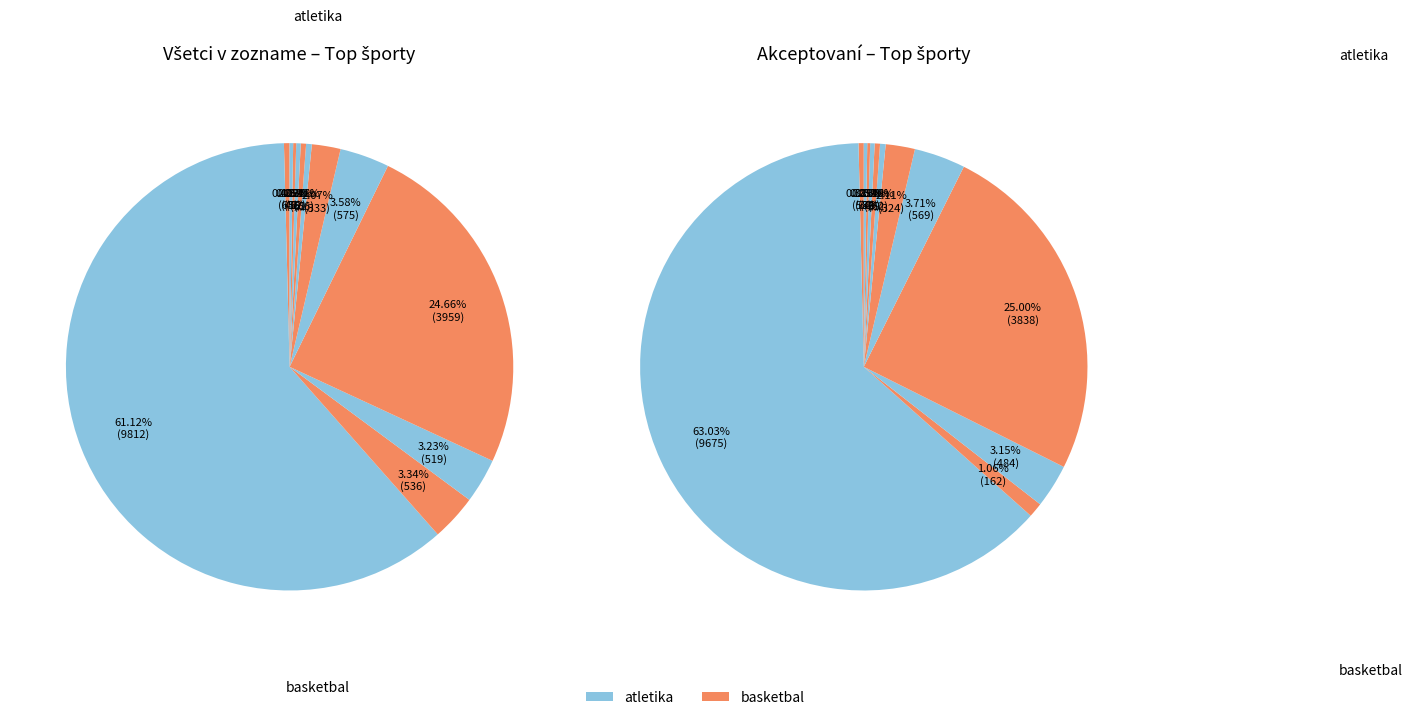

Which category accounts for the majority?

atletika